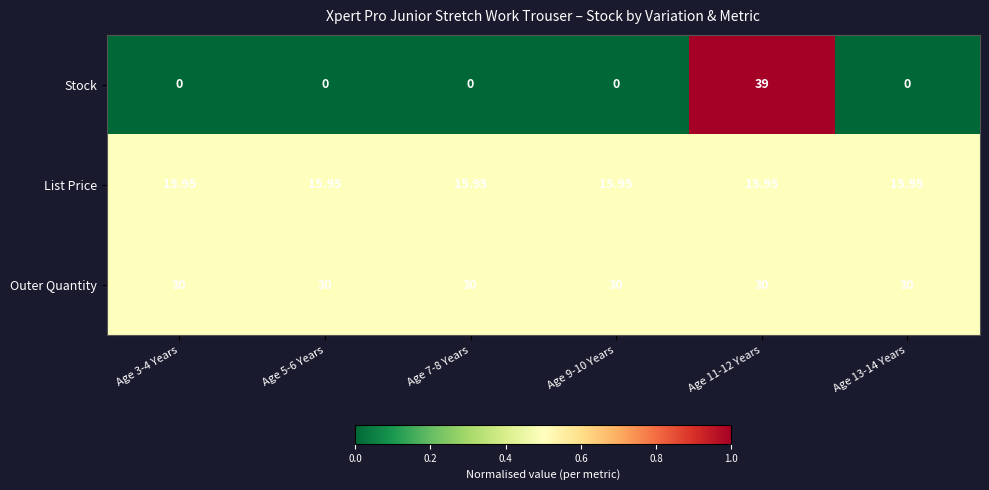

Which series changed the most between Age 3-4 Years and Age 11-12 Years?

Stock